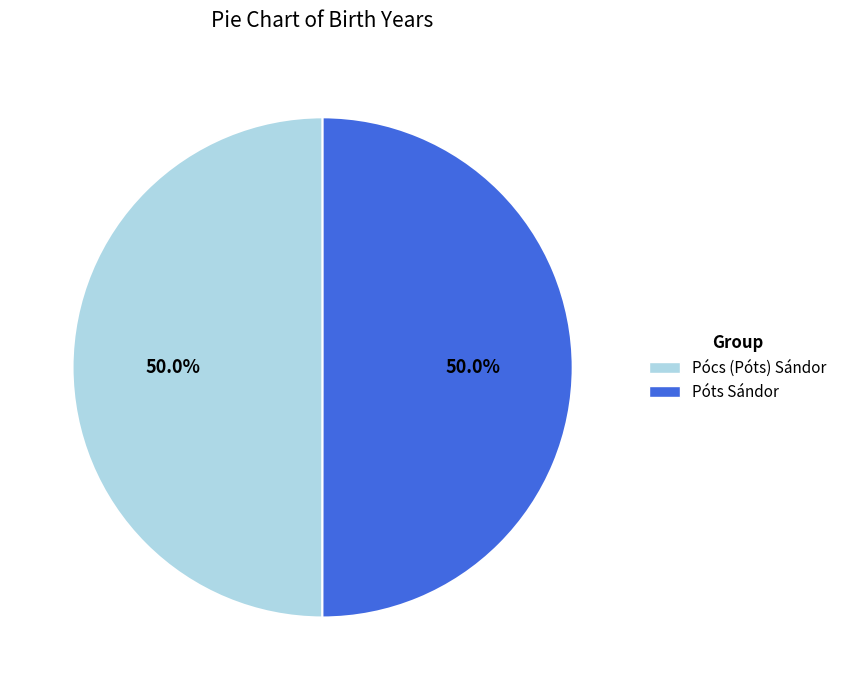

How much of the chart is everything except Pócs (Póts) Sándor?

50.0%